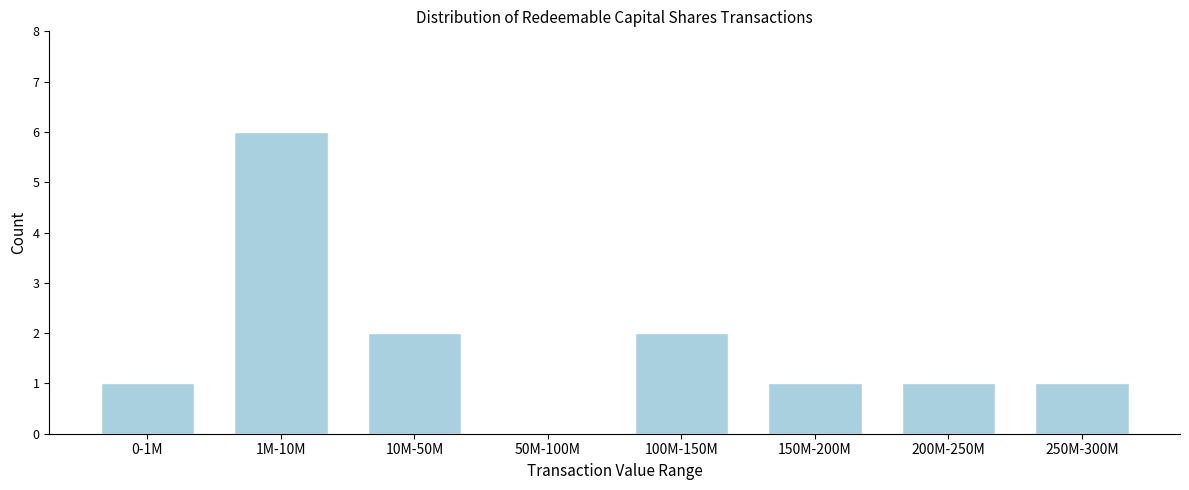

Reading left to right, list all the values displayed in this chart.

0-1M=1	1M-10M=6	10M-50M=2	50M-100M=0	100M-150M=2	150M-200M=1	200M-250M=1	250M-300M=1